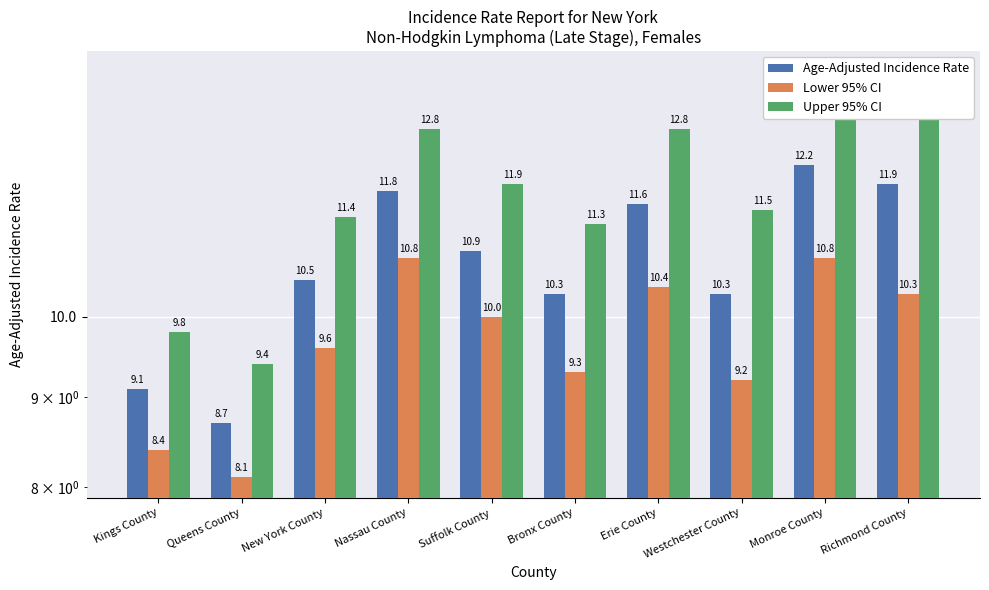

What is the difference between the Lower 95% CI values at Suffolk County and New York County?

0.4